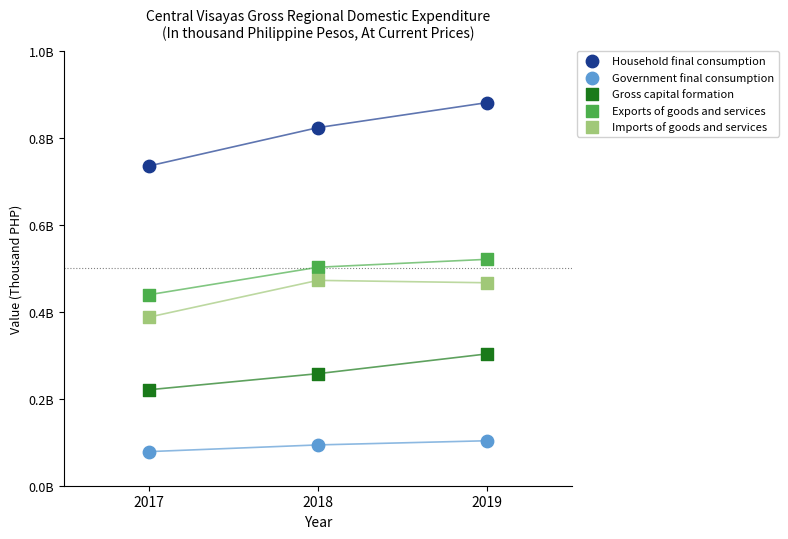

Which series has the widest spread of Y values?

Household final consumption